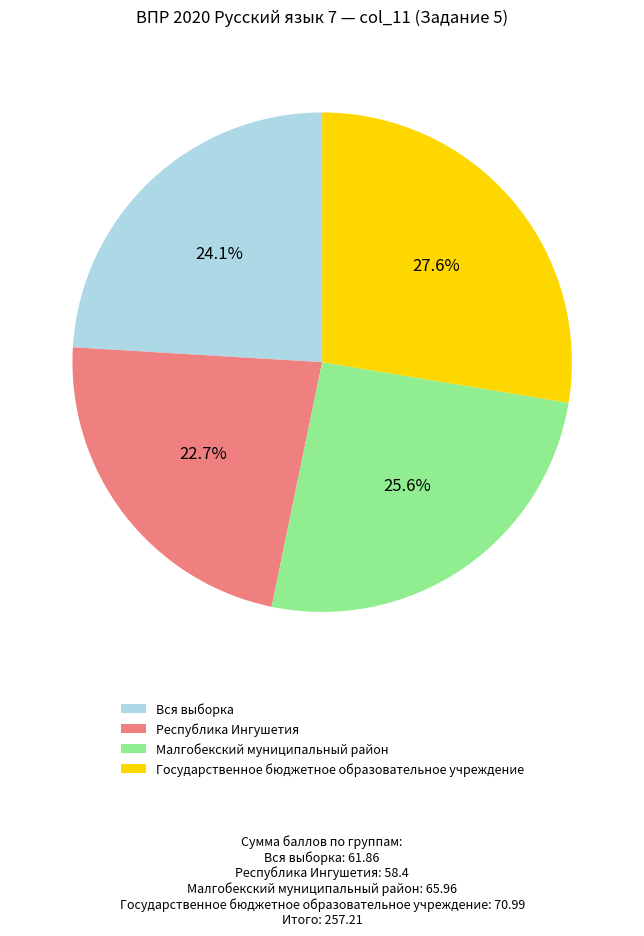

Is there any slice that represents more than half of the pie?

No